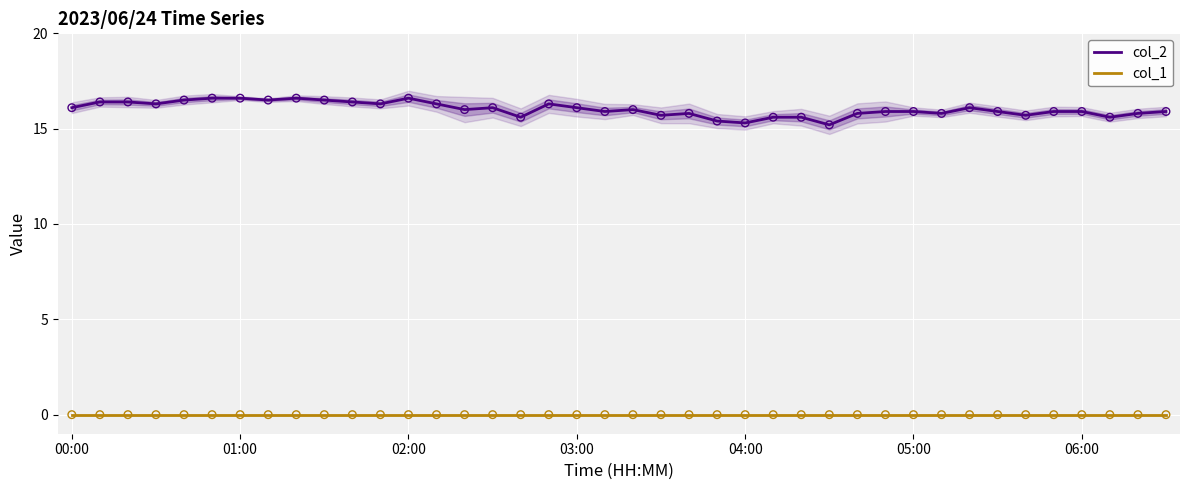

Which series contains the highest Y value?

col_2